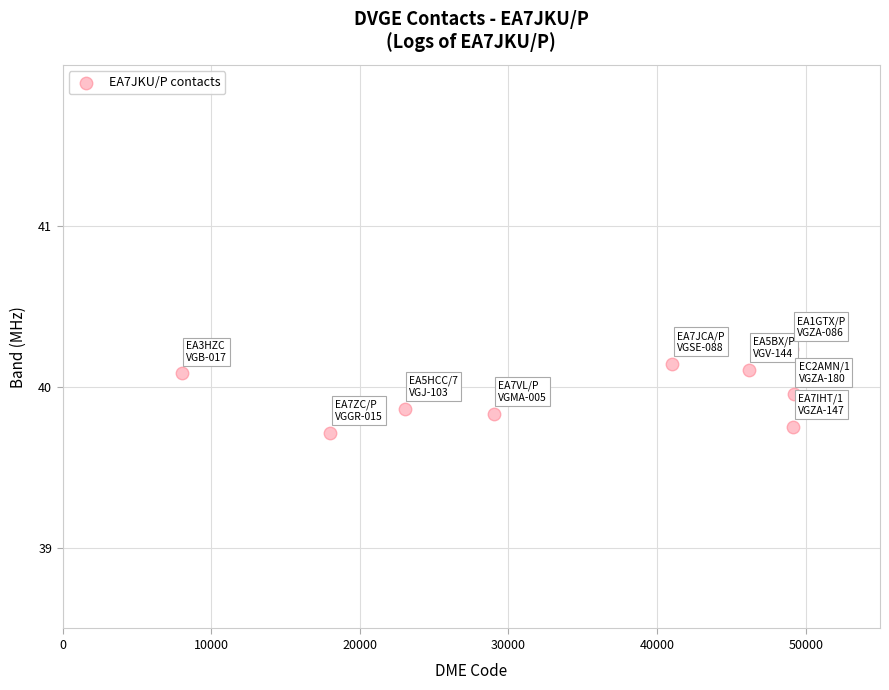

What is the range of X values (max minus min)?

41199.0